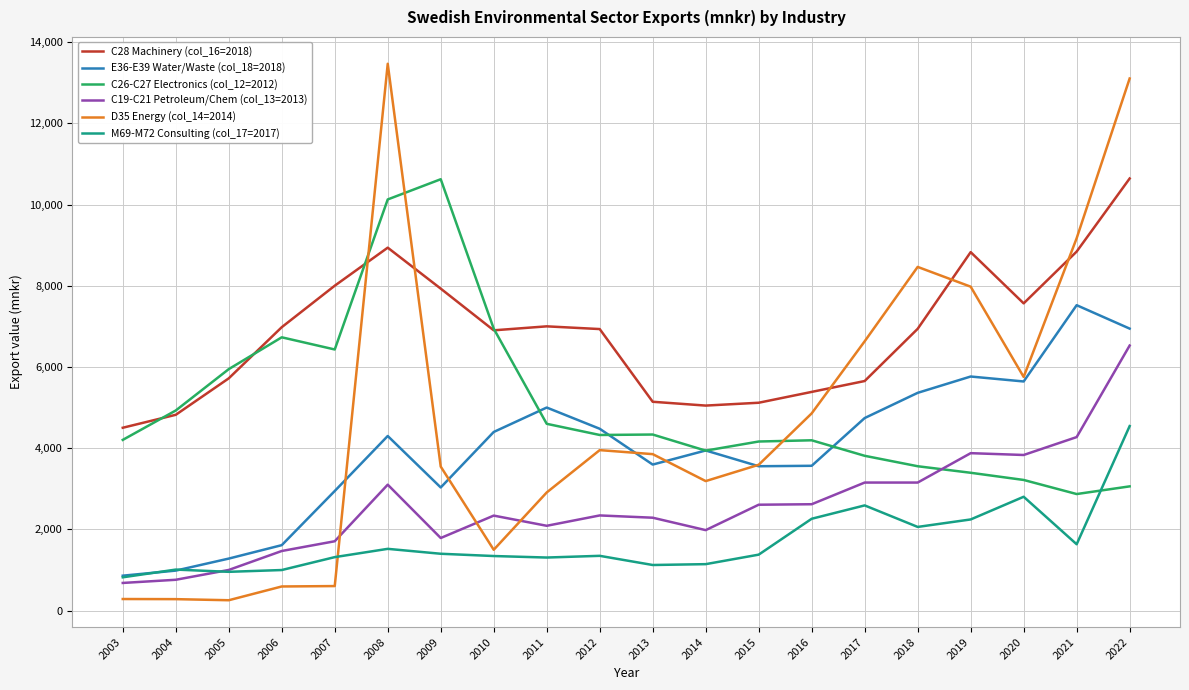

Which label corresponds to the largest value in the chart?

2008